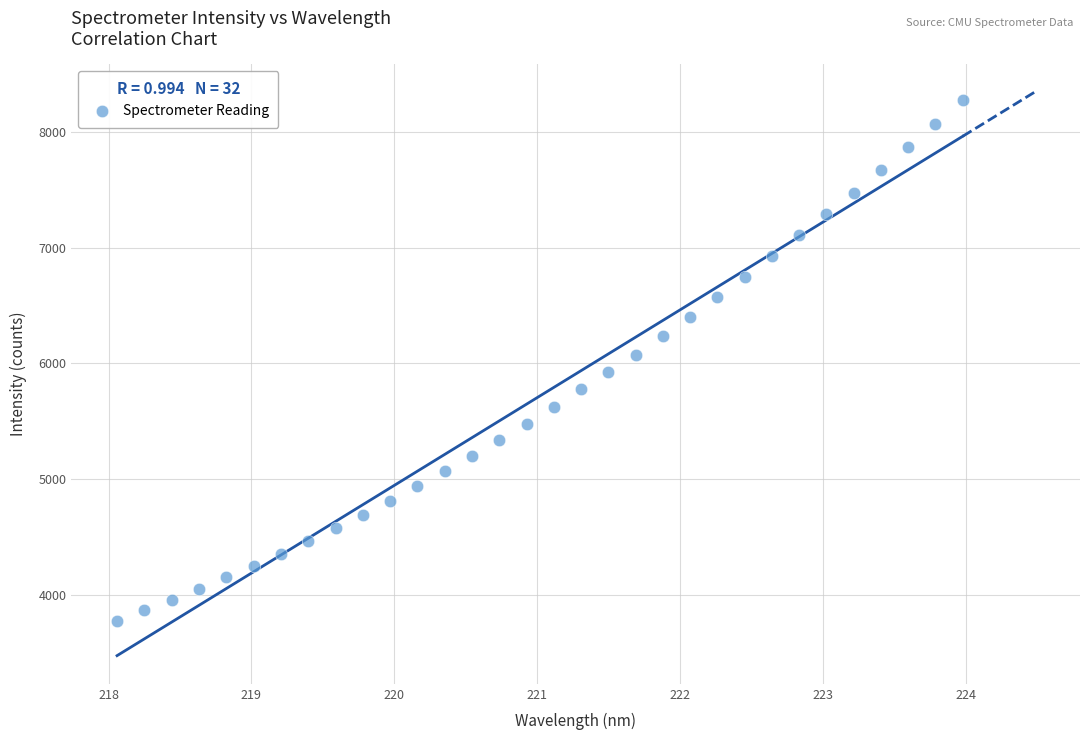

What is the range of X values (max minus min)?

5.9